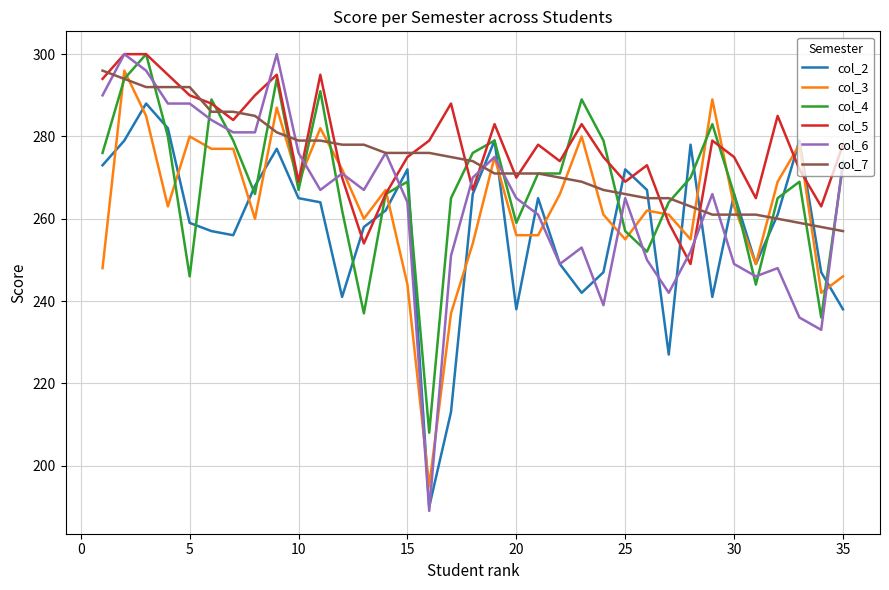

What is the smallest value displayed?

189